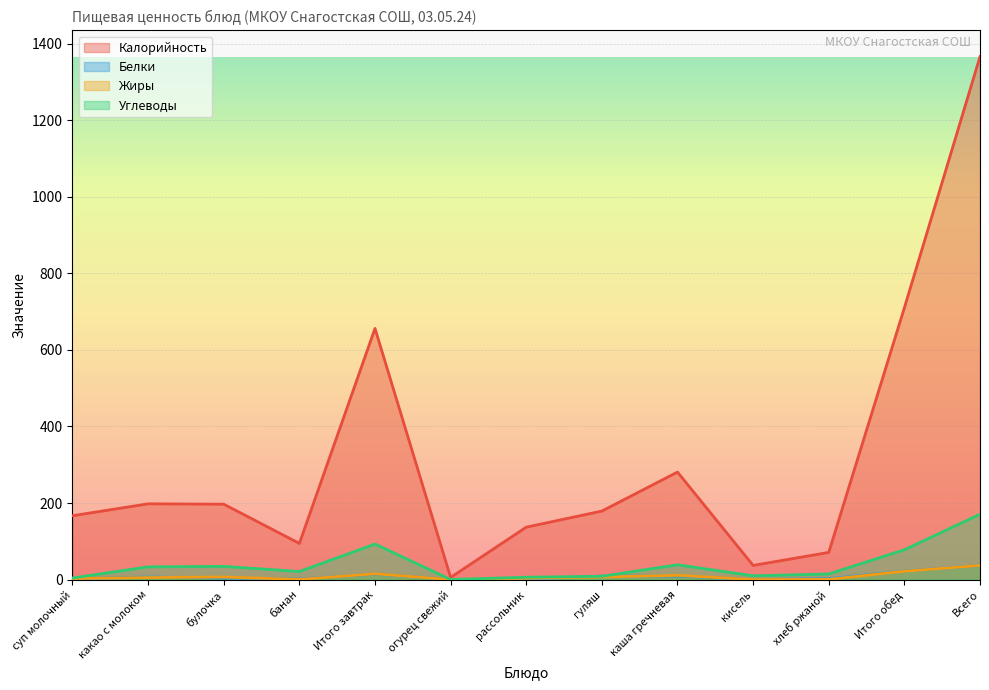

How many data points in Калорийность are less than 178?

6